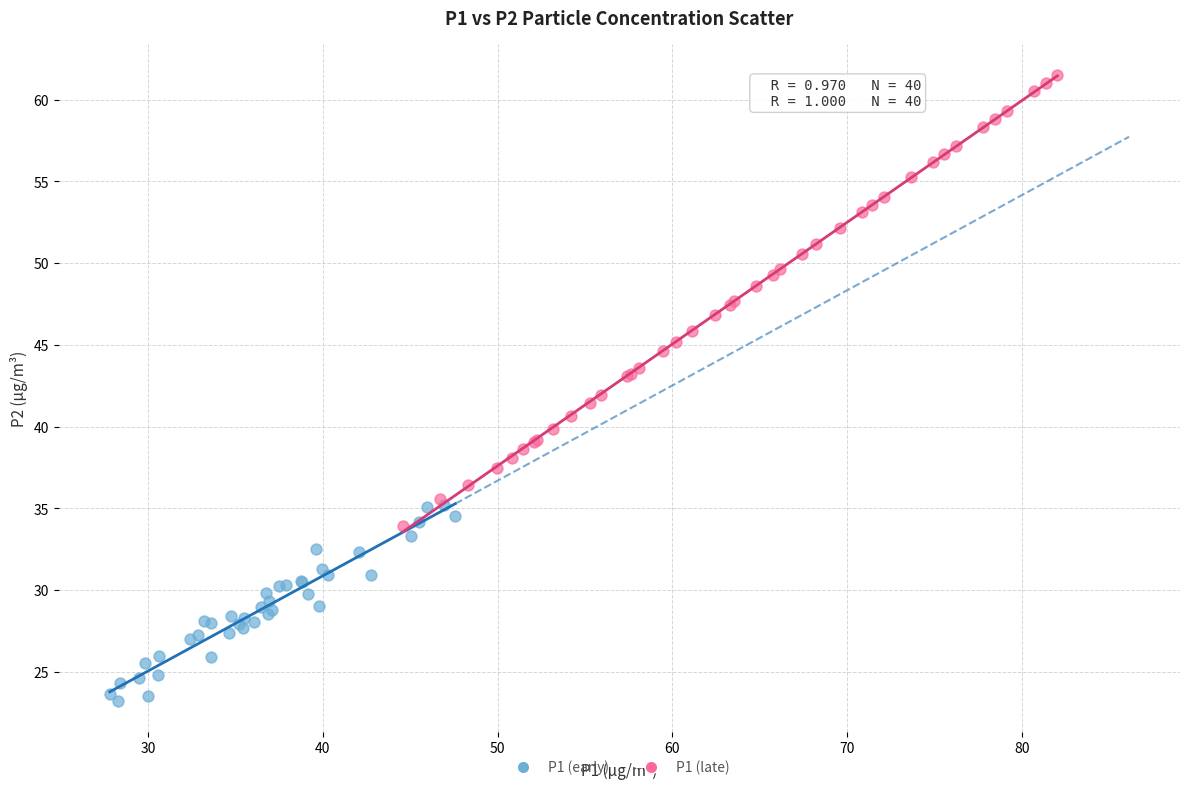

Which series contains the lowest Y value?

P1 (early)